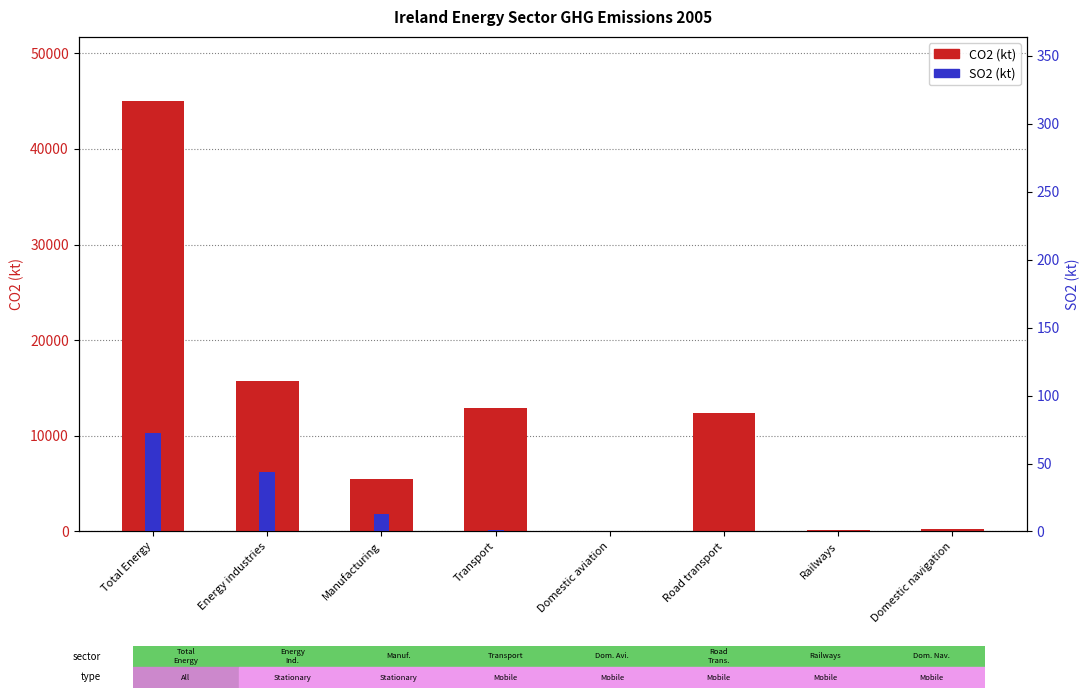

What is the difference between the maximum and minimum values in the SO2 (kt) series?

72.8